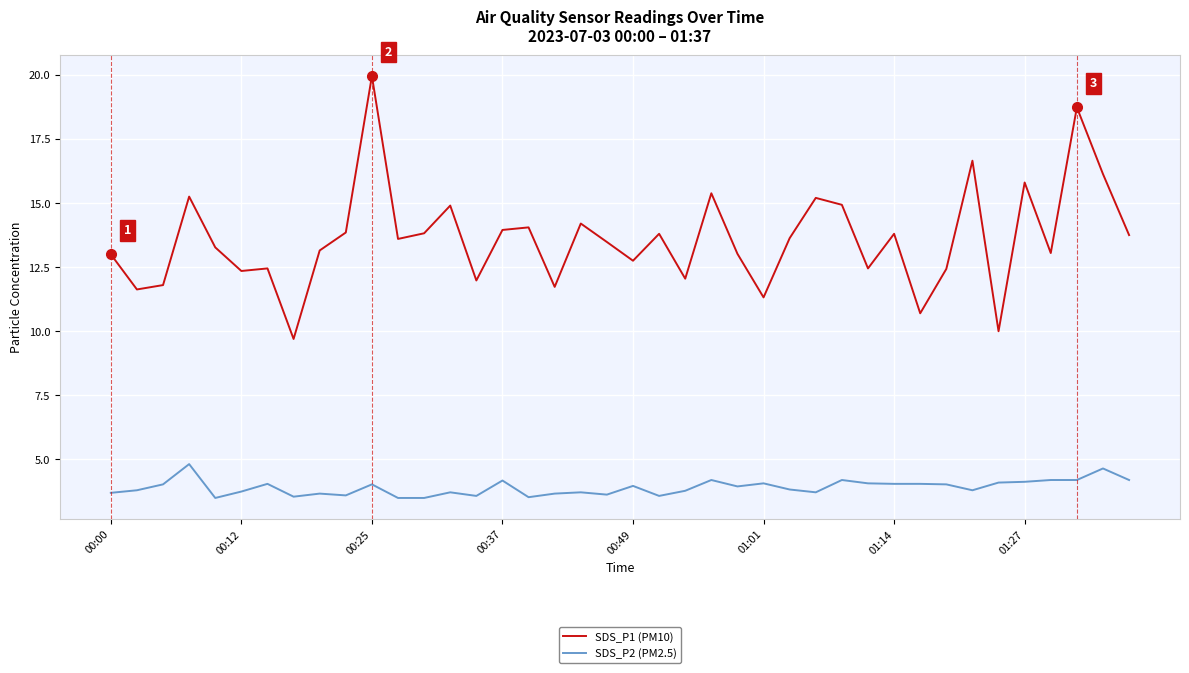

True or false: SDS_P1 (PM10) and SDS_P2 (PM2.5) cross at least once.

False